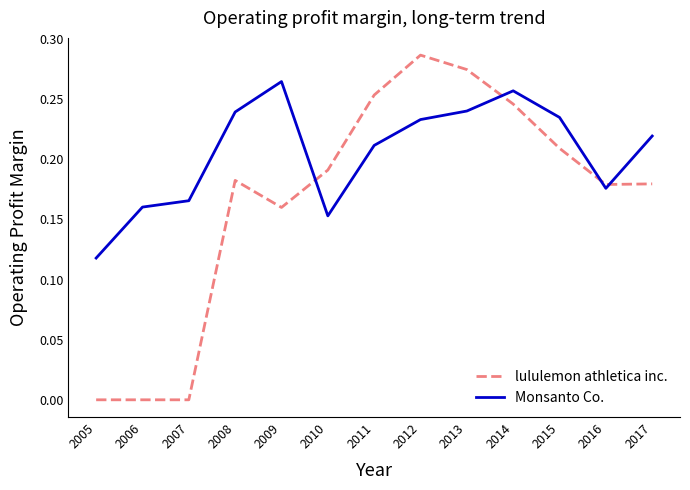

Between 2006 and 2016, which series saw the biggest shift?

lululemon athletica inc.